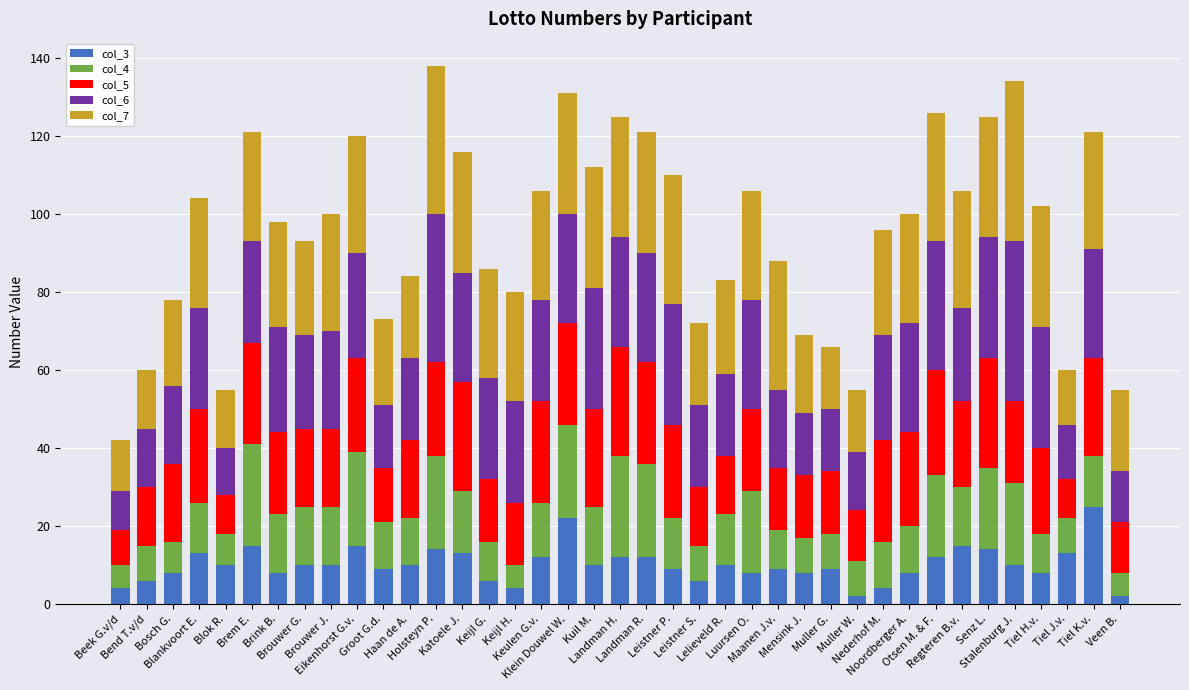

How many categories are shown in the chart?

39